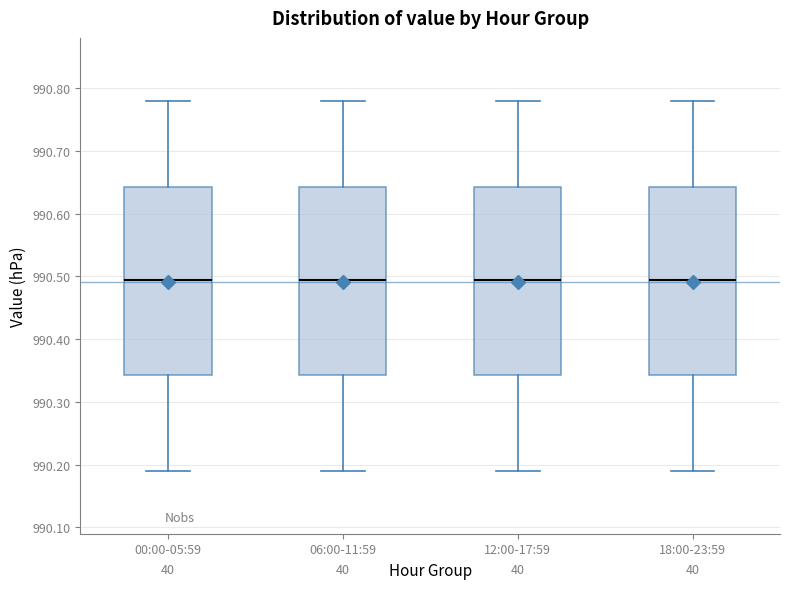

Reading left to right, transcribe this box plot: for each box, give where its median line is, the range the box spans, and where its two whiskers end, as read against the y-axis. The values are not printed on the chart, so give them approximately, as read against the axis.

00:00-05:59: median 990.50, box 990.34 to 990.64, whiskers 990.19 to 990.78
06:00-11:59: median 990.50, box 990.34 to 990.64, whiskers 990.19 to 990.78
12:00-17:59: median 990.50, box 990.34 to 990.64, whiskers 990.19 to 990.78
18:00-23:59: median 990.50, box 990.34 to 990.64, whiskers 990.19 to 990.78